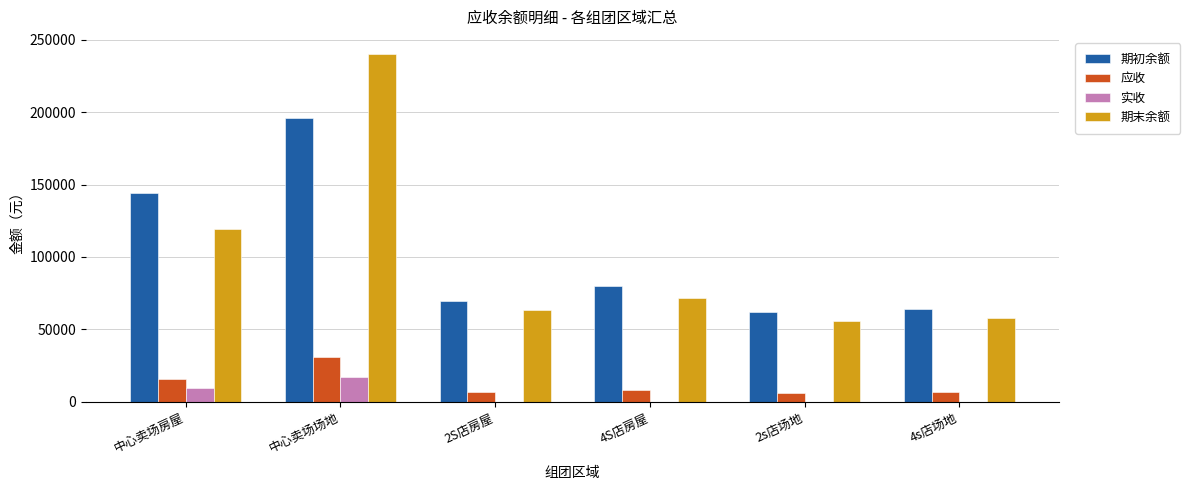

What is the total value across all series at 2s店场地?

123356.6